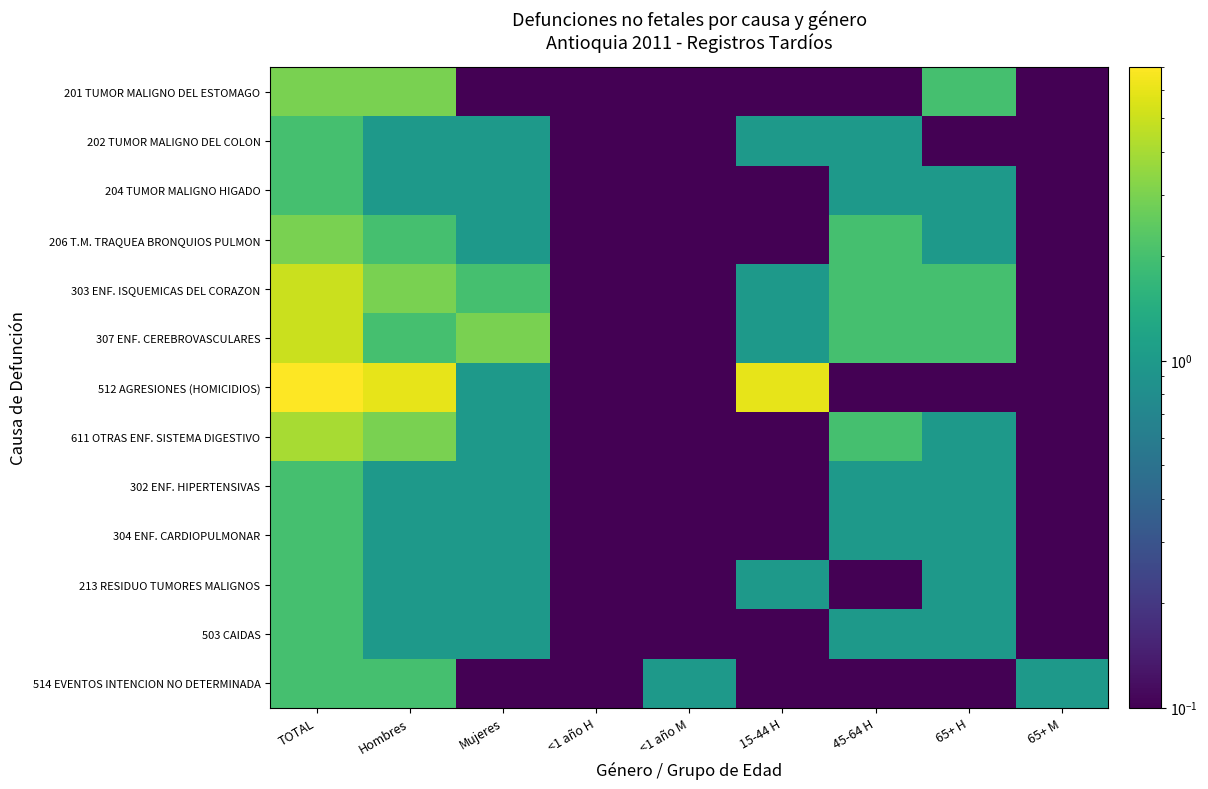

Which series has the largest total across all categories?

512 AGRESIONES (HOMICIDIOS)